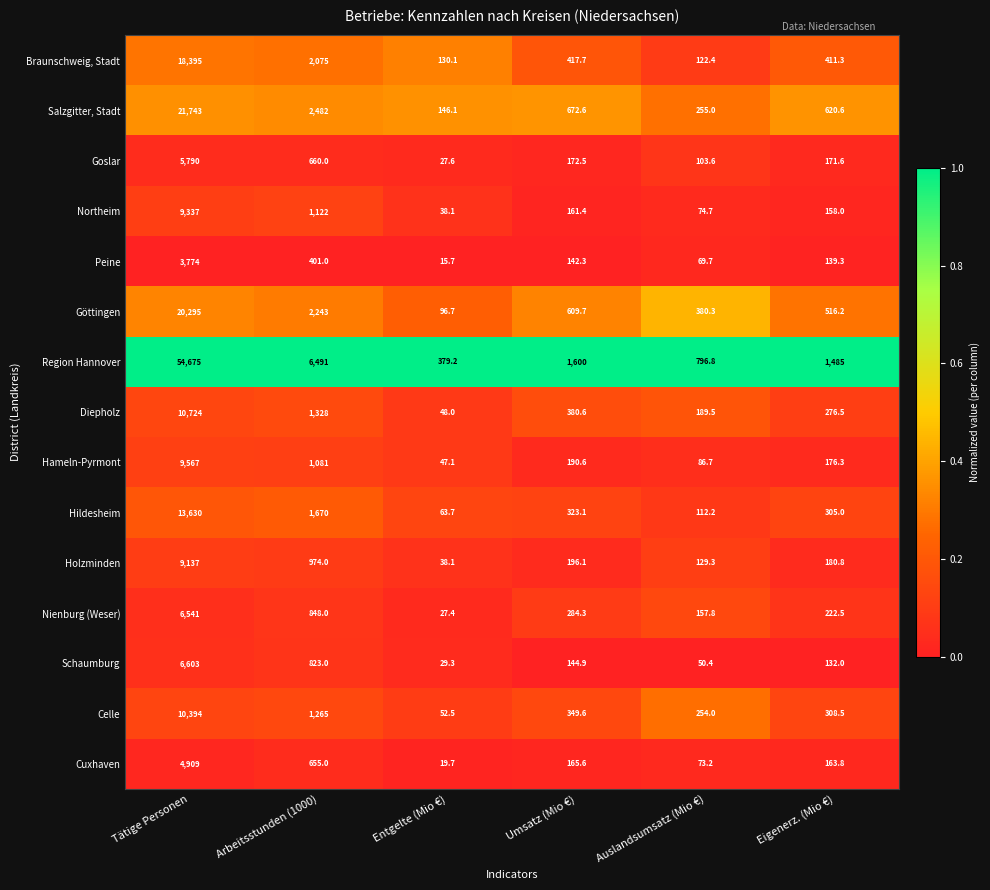

Between Entgelte (Mio €) and Umsatz (Mio €), which series saw the biggest shift?

Region Hannover